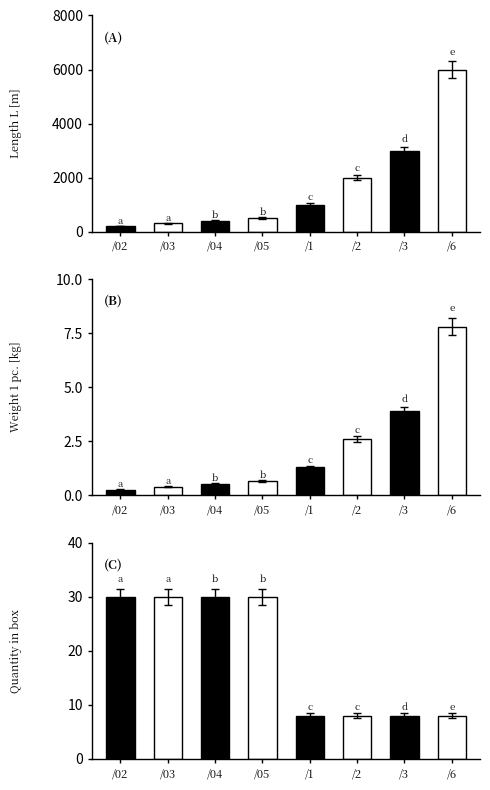

Rank the series by their maximum value, from highest to lowest.

Length L [m], Quantity in box, Weight 1 pc.